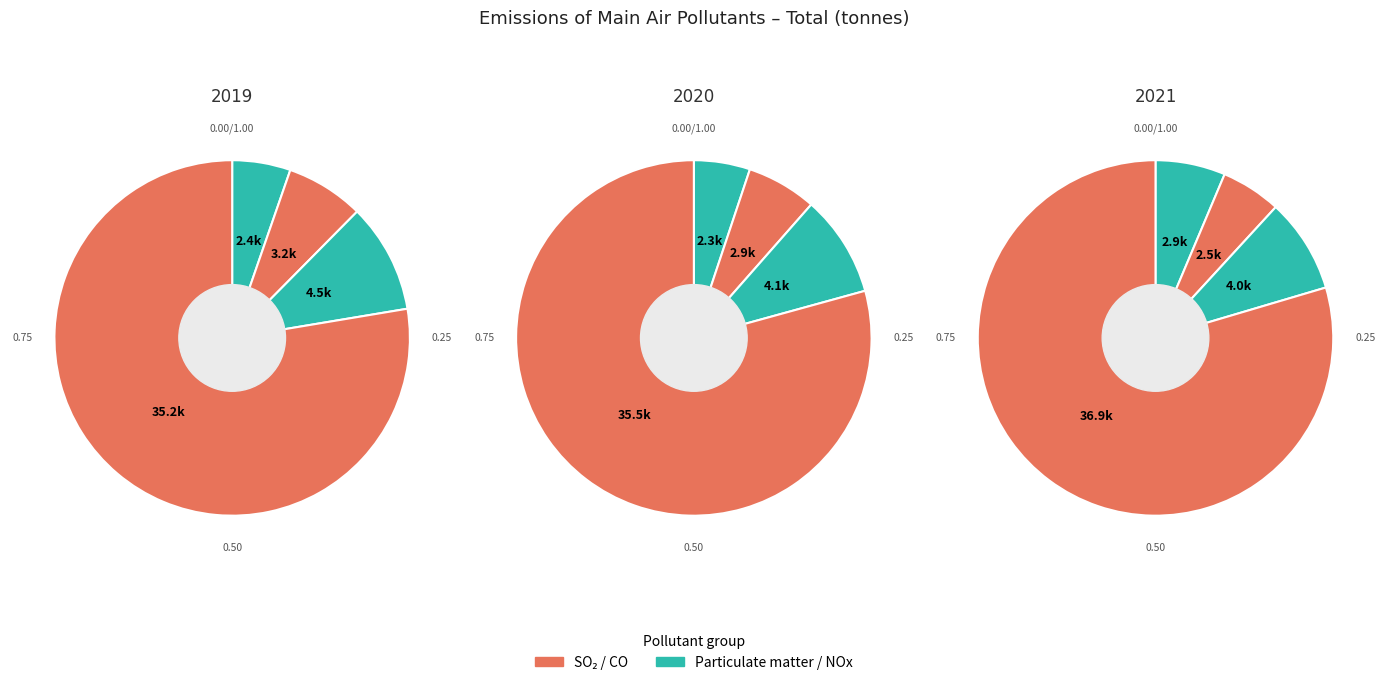

Rank the categories by Celkem (t) 2021 value from highest to lowest.

Carbon monoxide (CO), Nitrogen oxides (NOx), Particulate matter, Sulphur dioxide (SO2)